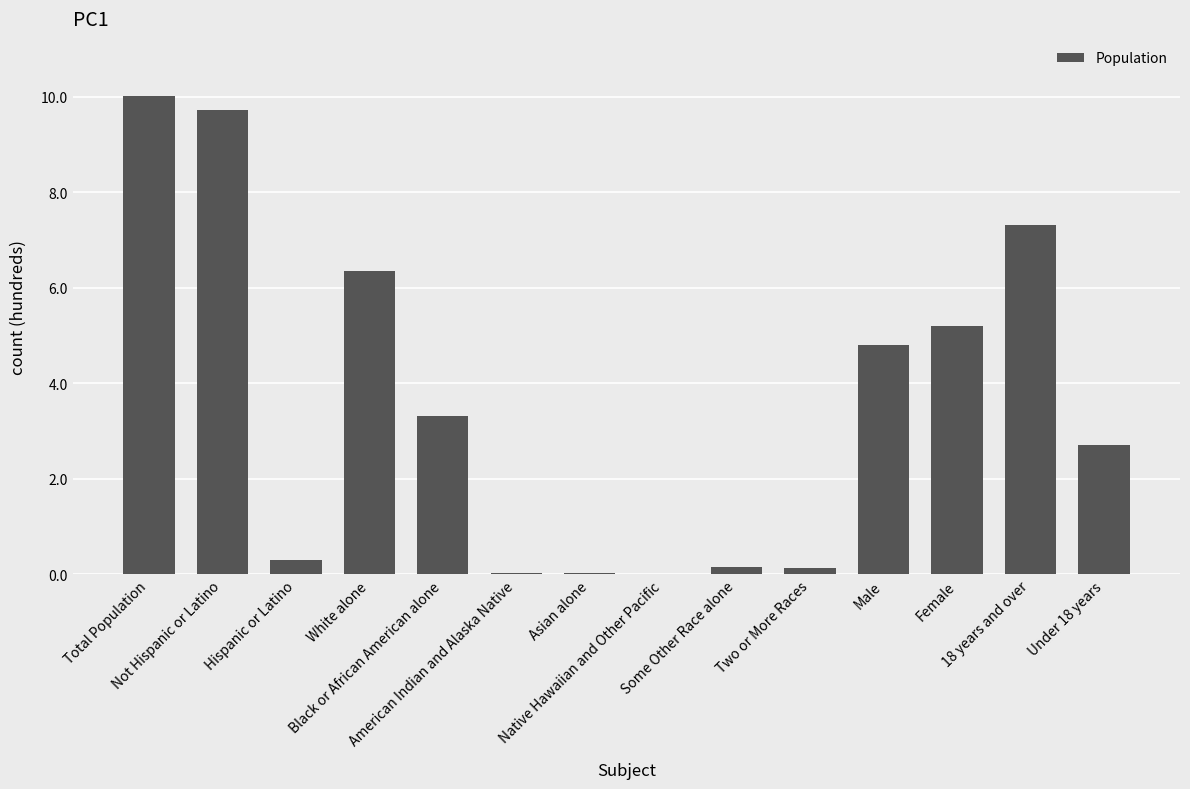

Are the bars horizontal?

No